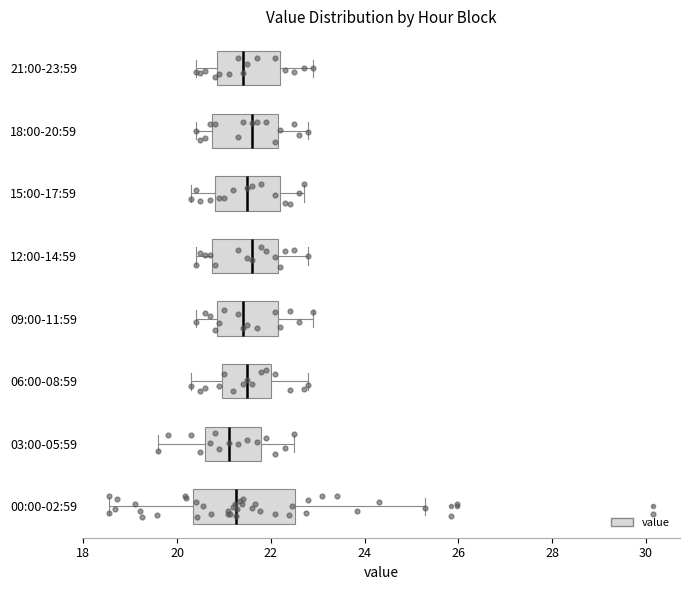

Reading bottom to top, read every box against the x-axis: the position of its median line, the range the box covers, and the ends of its whiskers. The values are not printed on the chart, so give them approximately, as read against the axis.

00:00-02:59: median 21.2, box 20.4 to 22.6, whiskers 18.6 to 25.4
03:00-05:59: median 21.2, box 20.6 to 21.8, whiskers 19.6 to 22.6
06:00-08:59: median 21.6, box 21.0 to 22.0, whiskers 20.4 to 22.8
09:00-11:59: median 21.4, box 20.8 to 22.2, whiskers 20.4 to 23.0
12:00-14:59: median 21.6, box 20.8 to 22.2, whiskers 20.4 to 22.8
15:00-17:59: median 21.6, box 20.8 to 22.2, whiskers 20.4 to 22.8
18:00-20:59: median 21.6, box 20.8 to 22.2, whiskers 20.4 to 22.8
21:00-23:59: median 21.4, box 20.8 to 22.2, whiskers 20.4 to 23.0